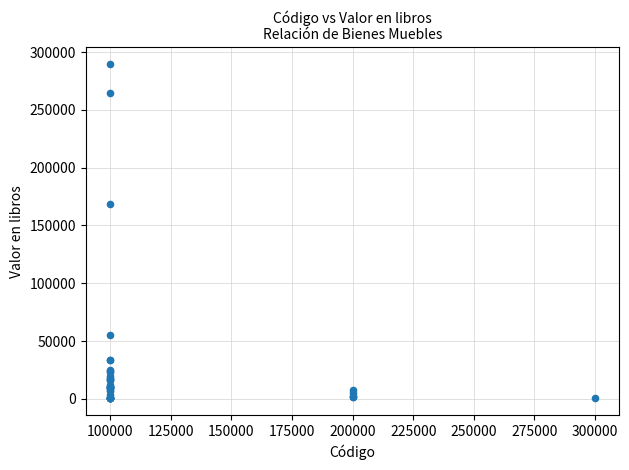

What Y value in the scatter plot is closest to 145100?

169000.0